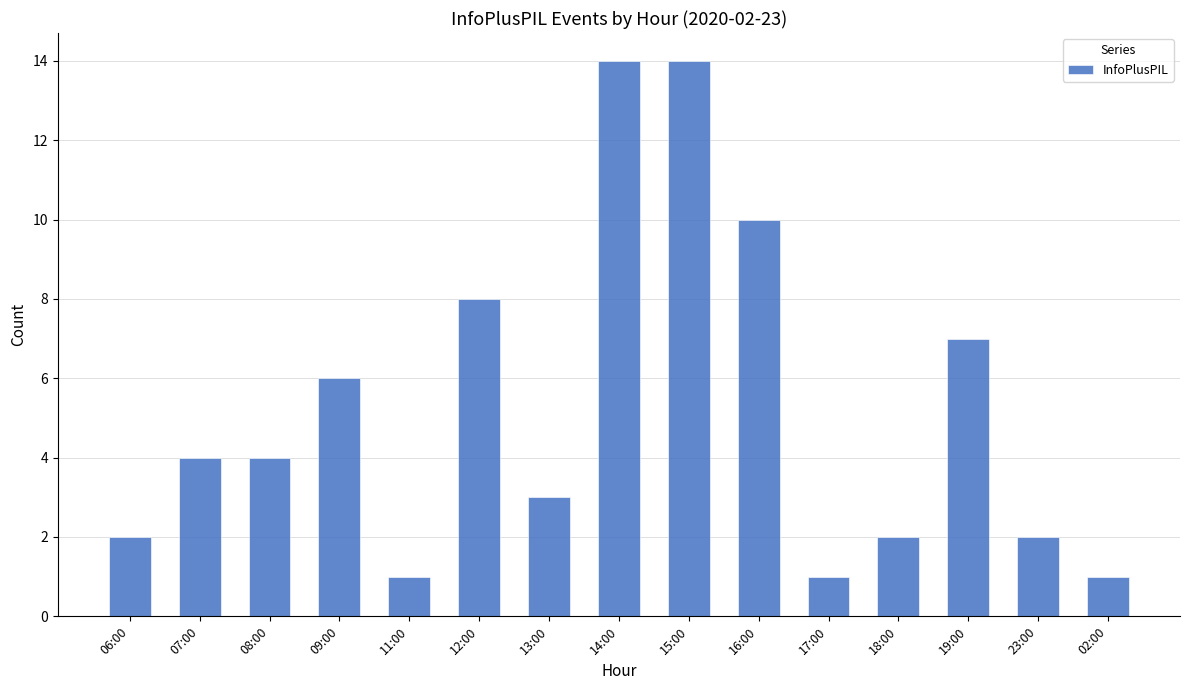

What is the change in value from 13:00 to 02:00?

-2